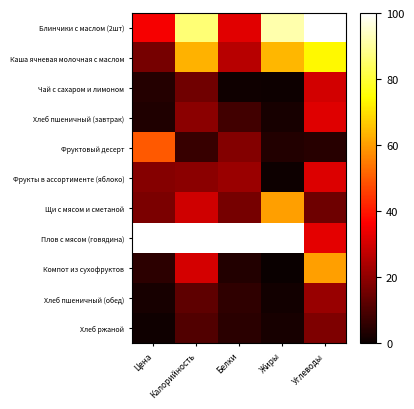

Between Жиры and Углеводы, which is larger?

Углеводы